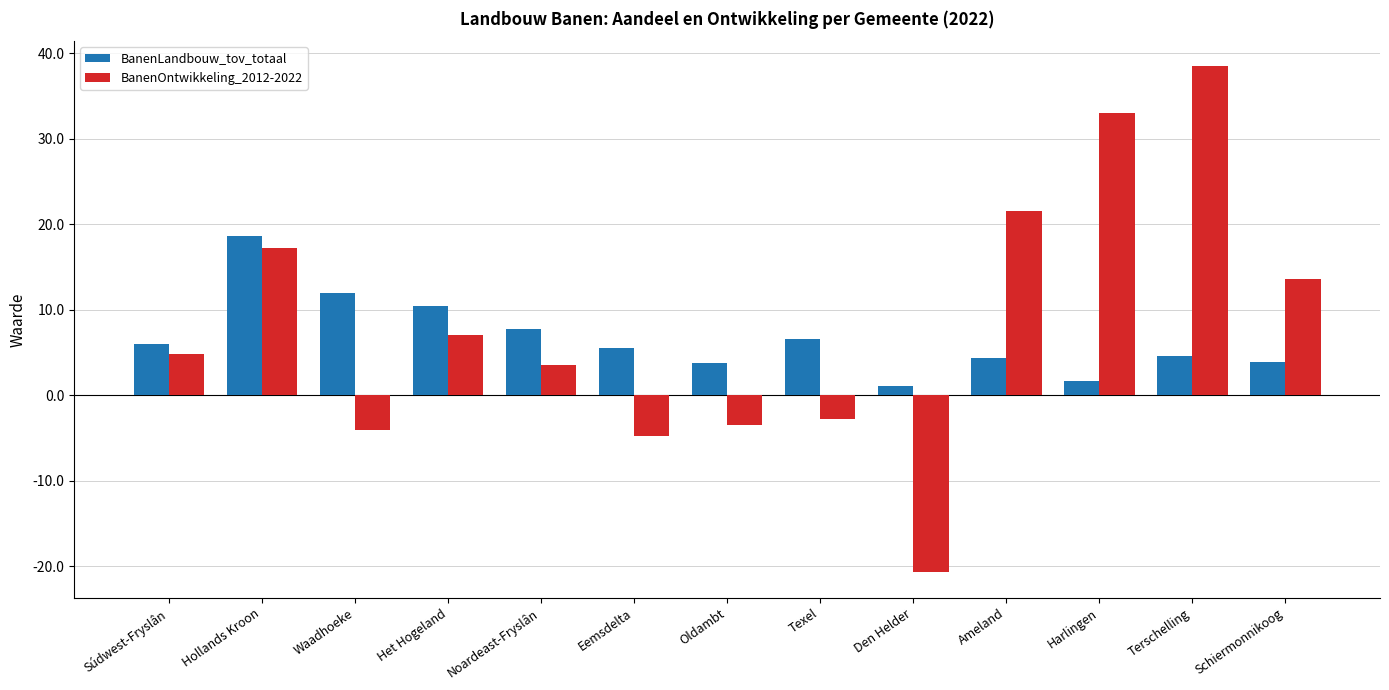

How many values in BanenOntwikkeling_2012-2022 are below zero?

5